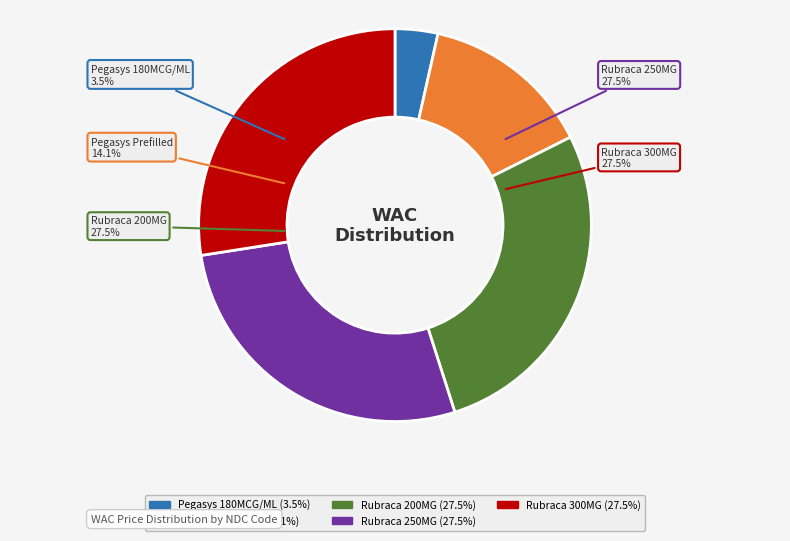

How many segments does this pie chart have?

5